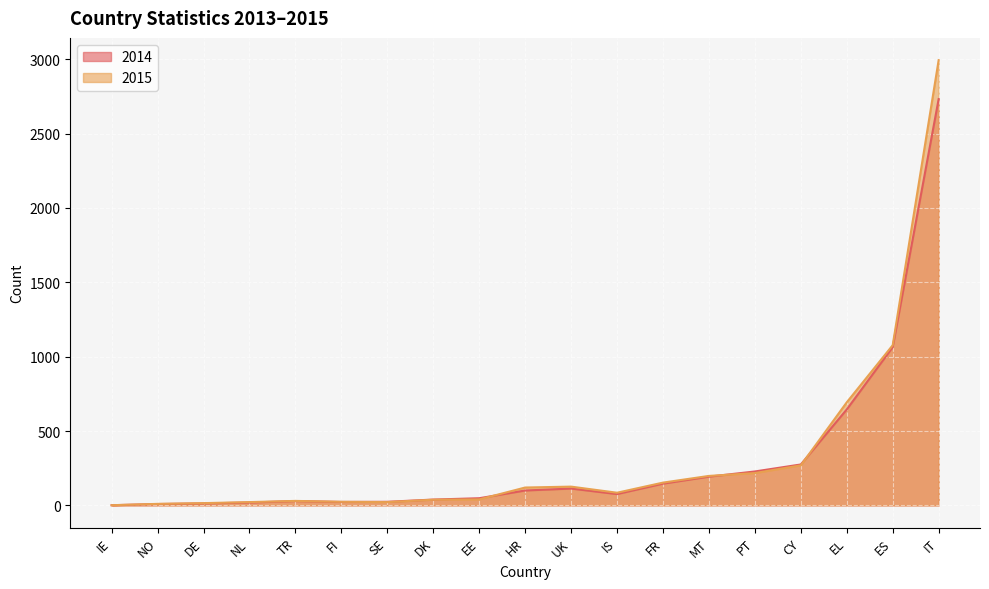

At FI, list the series in order from smallest to largest.

2014, 2015